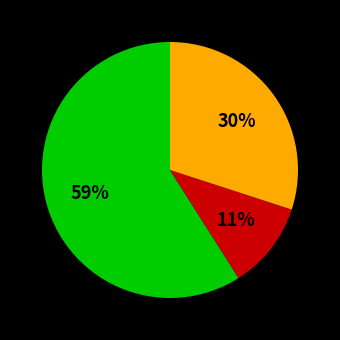

To the nearest percent, what is the average slice percentage?

33%